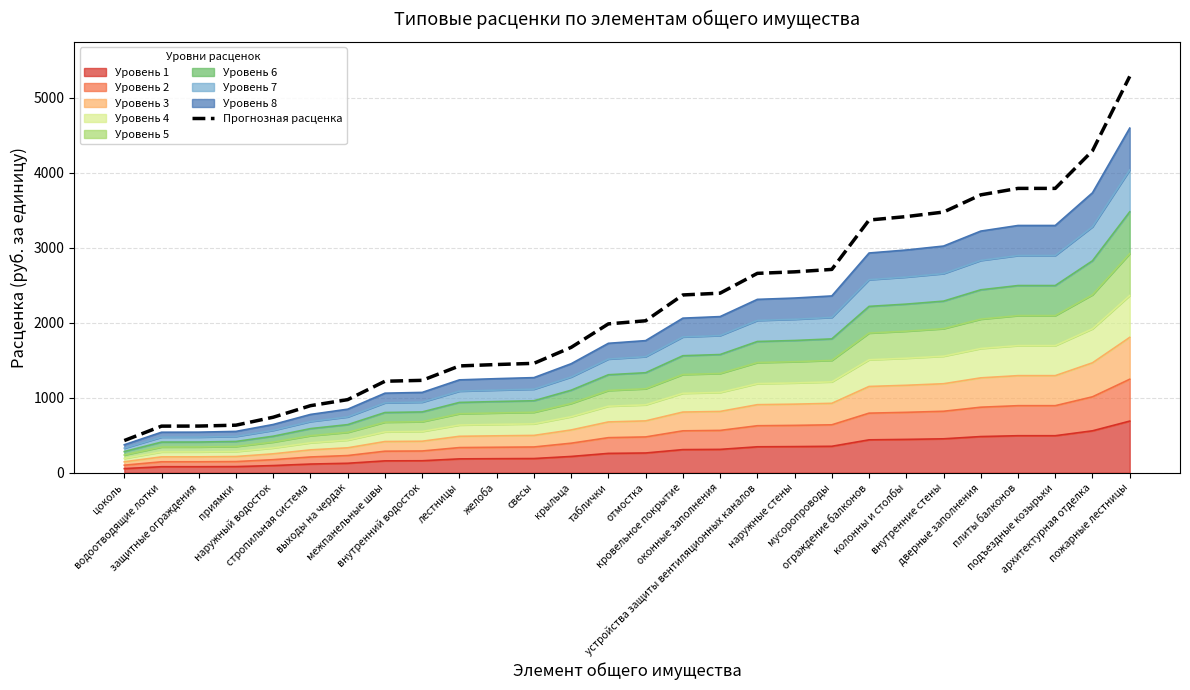

At which label does the data first exceed 2027?

отмостка